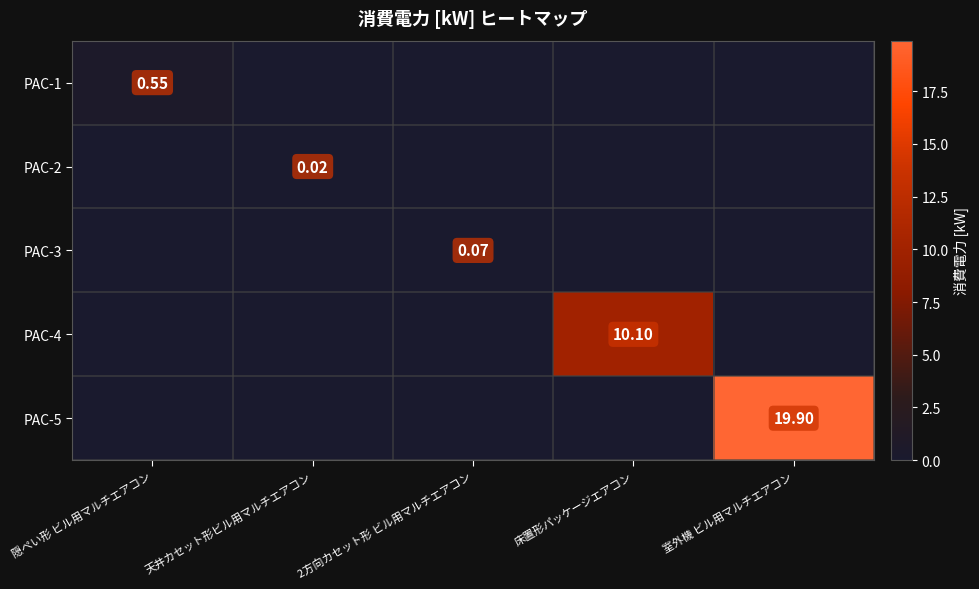

What is the total value across all series at 隠ぺい形 ビル用マルチエアコン?

0.6